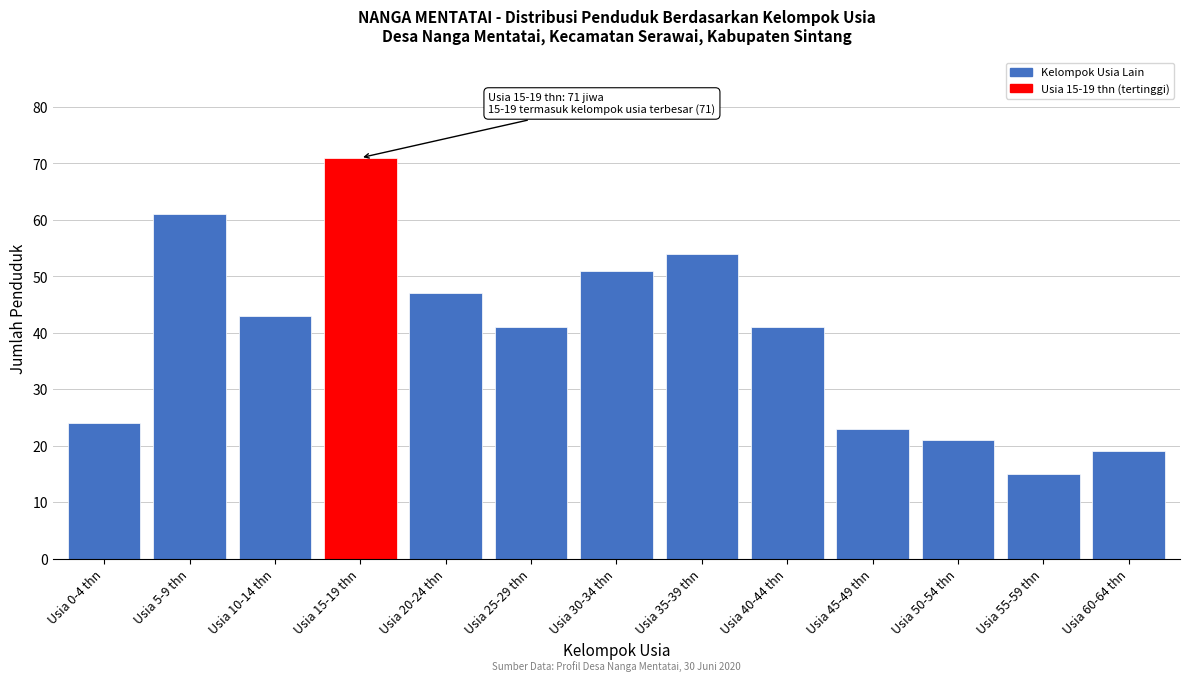

Reading right to left, what are all the values shown in this chart?

19	15	21	23	41	54	51	41	47	71	43	61	24